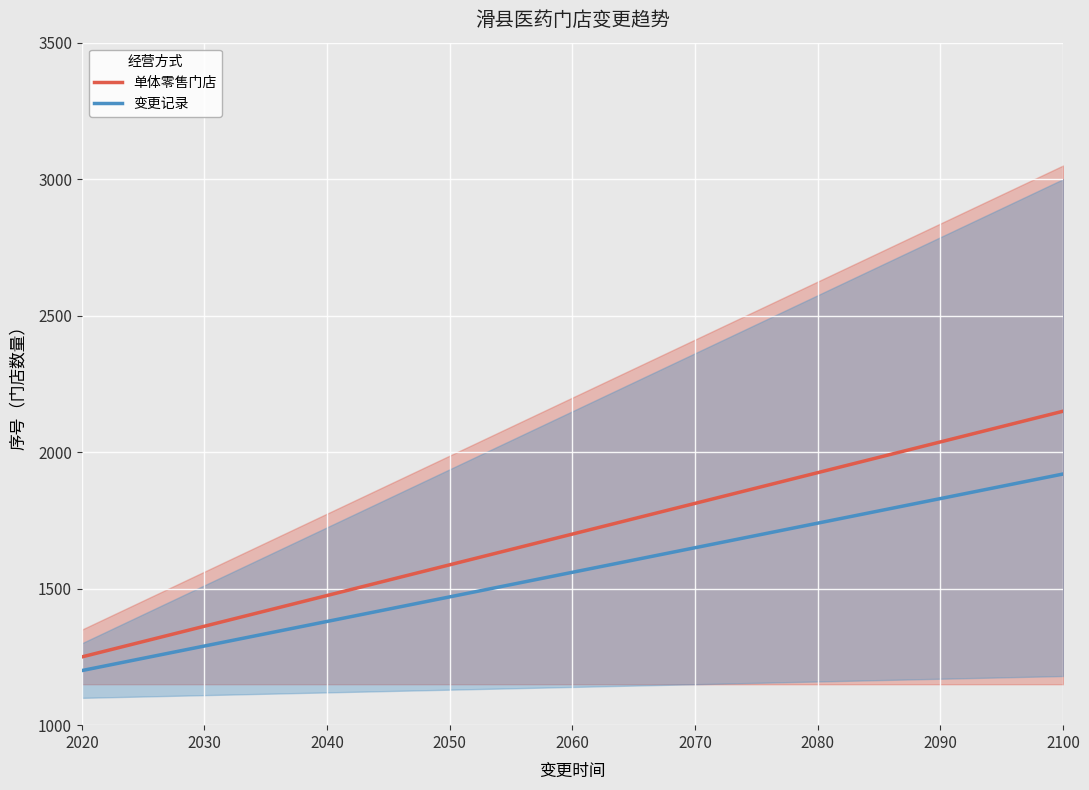

How many series are shown in this chart?

2